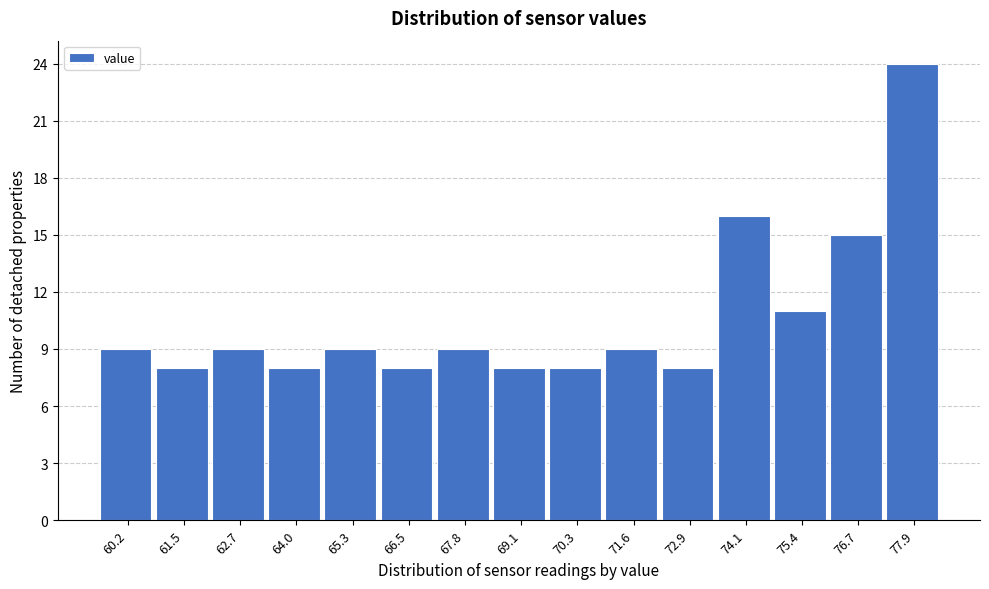

Reading left to right, extract all data points from this chart.

60.2=9	61.5=8	62.7=9	64.0=8	65.3=9	66.5=8	67.8=9	69.1=8	70.3=8	71.6=9	72.9=8	74.1=16	75.4=11	76.7=15	77.9=24